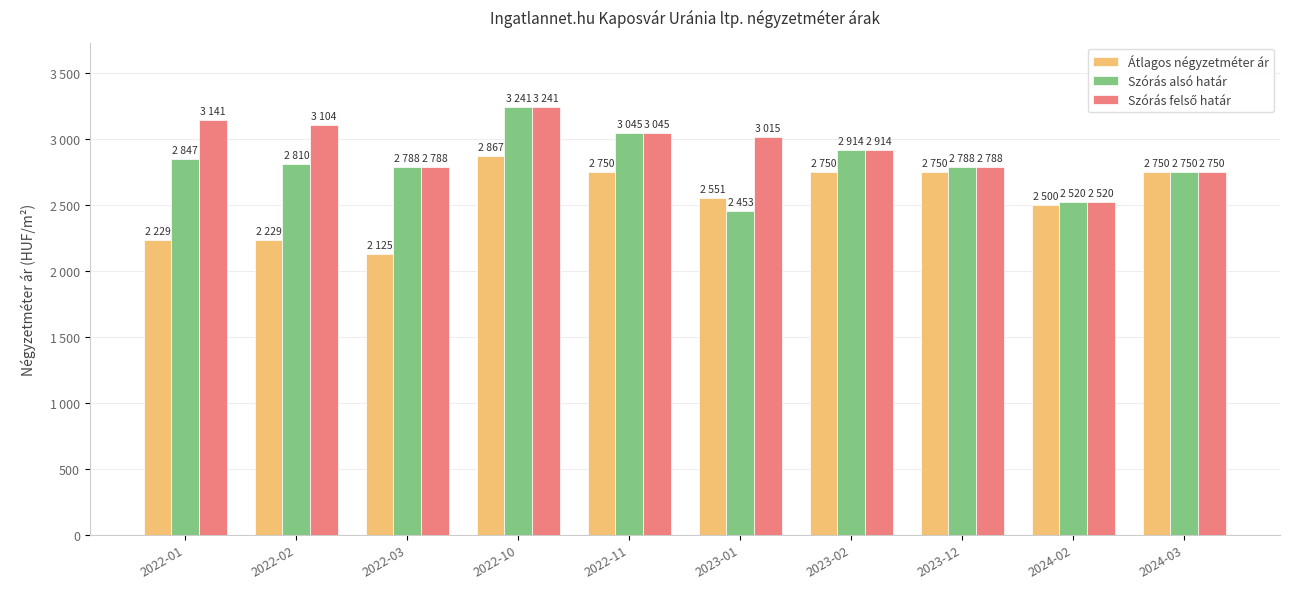

What position from the left is 2022-11?

5